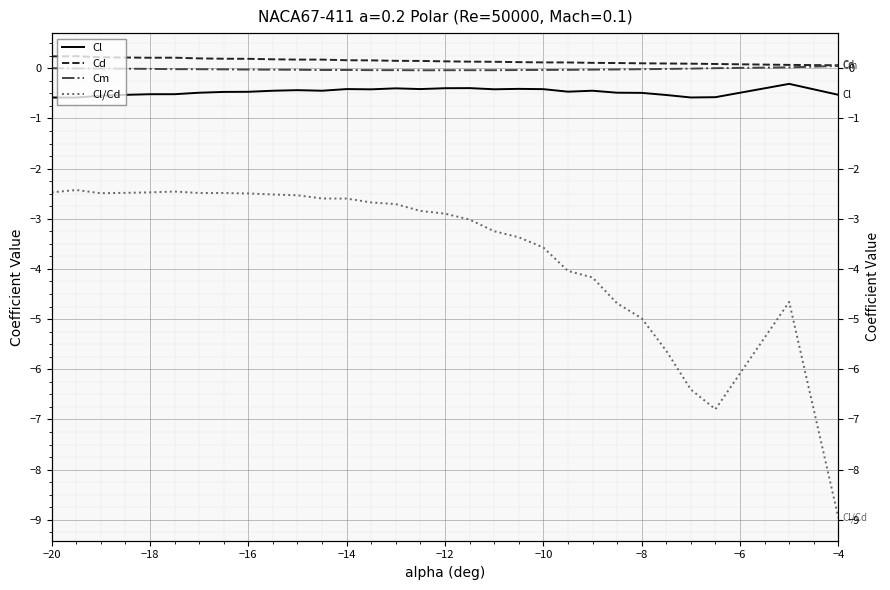

True or false: Cl/Cd and Cl cross at least once.

False